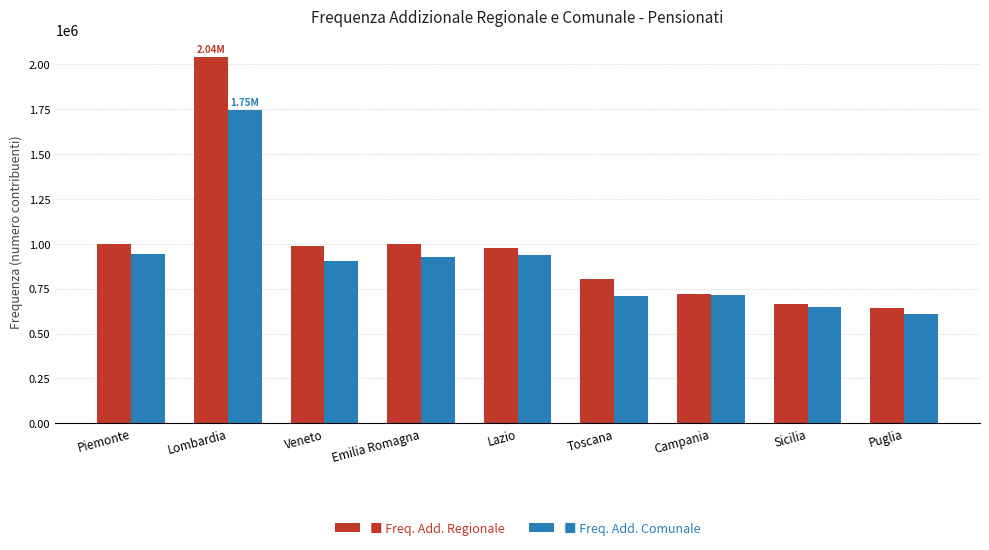

At which category is the sum across all series the highest?

Lombardia